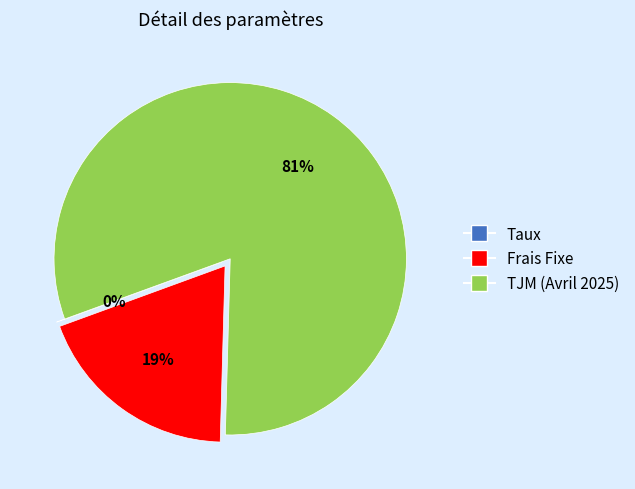

Which slice is the largest?

TJM (Avril 2025)